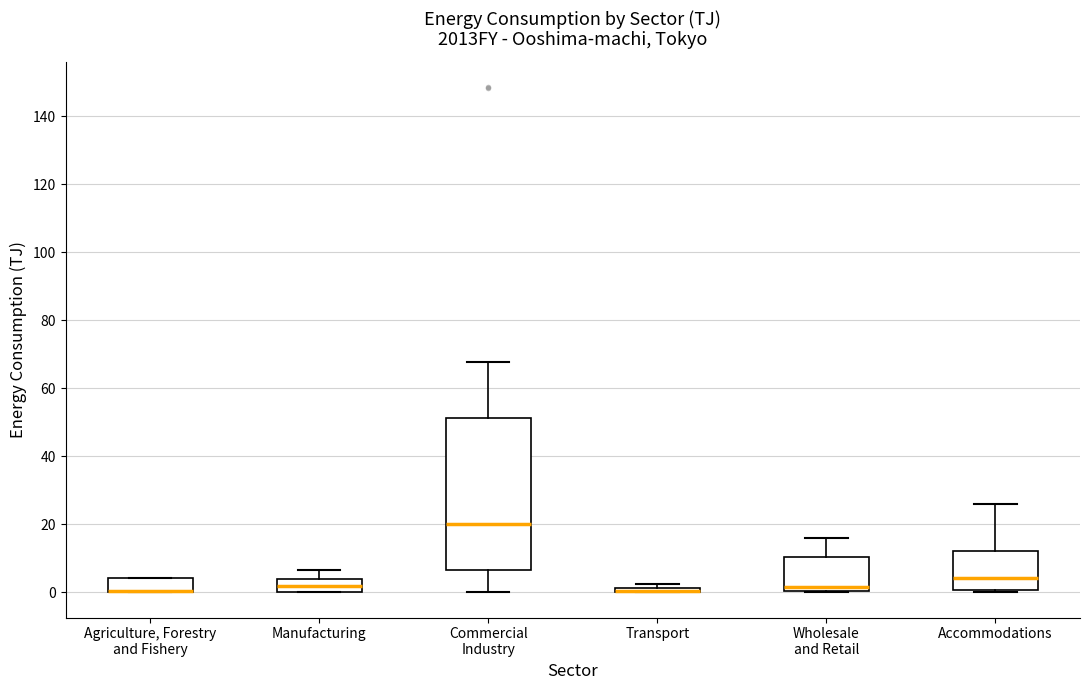

Where does the upper whisker of the box for Manufacturing end on the y-axis? The values are not printed on the chart, so give them approximately, as read against the axis.

6